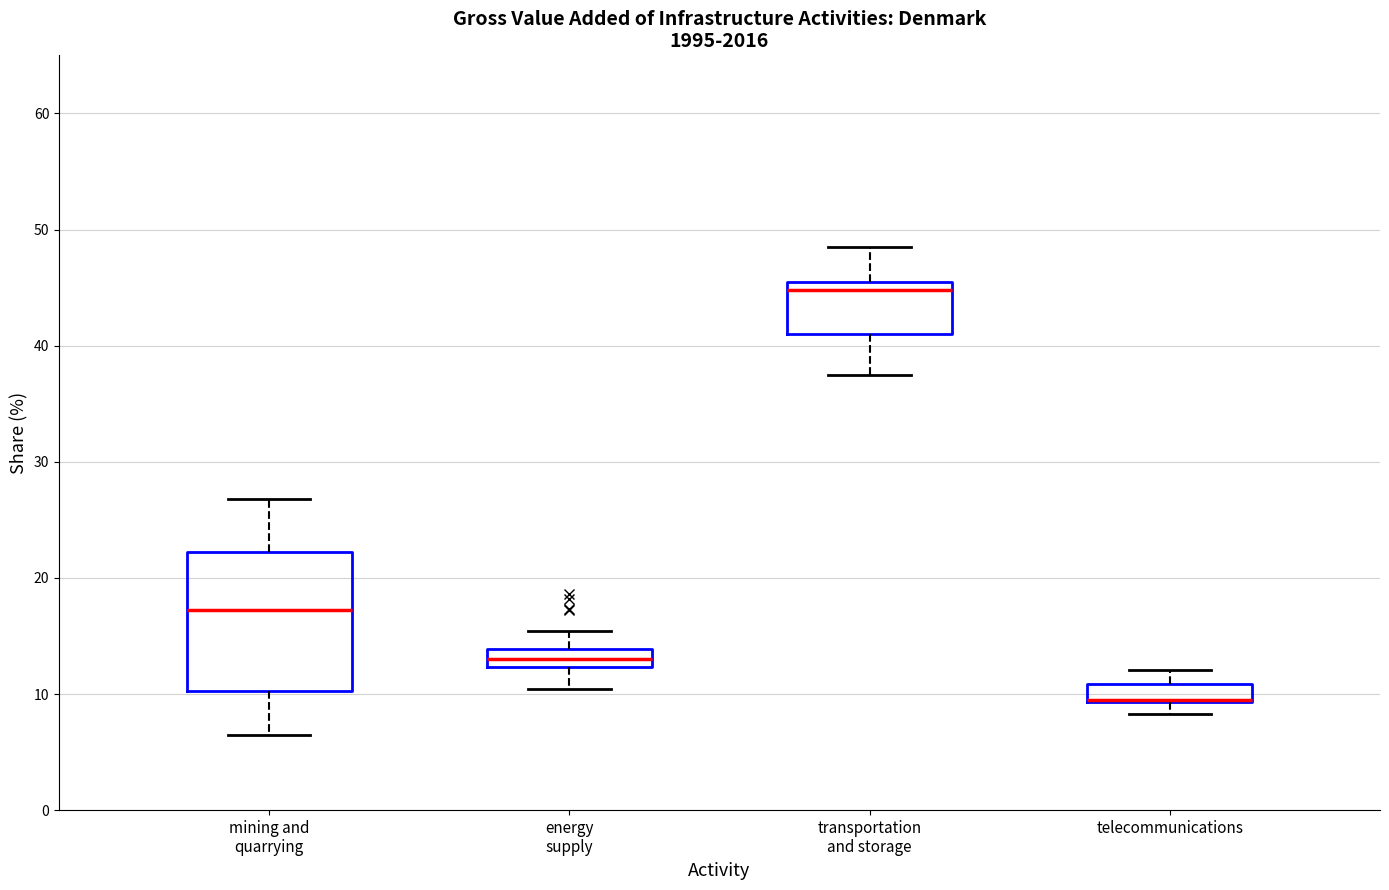

Which box is the tallest, from its lower edge to its upper edge?

mining and quarrying